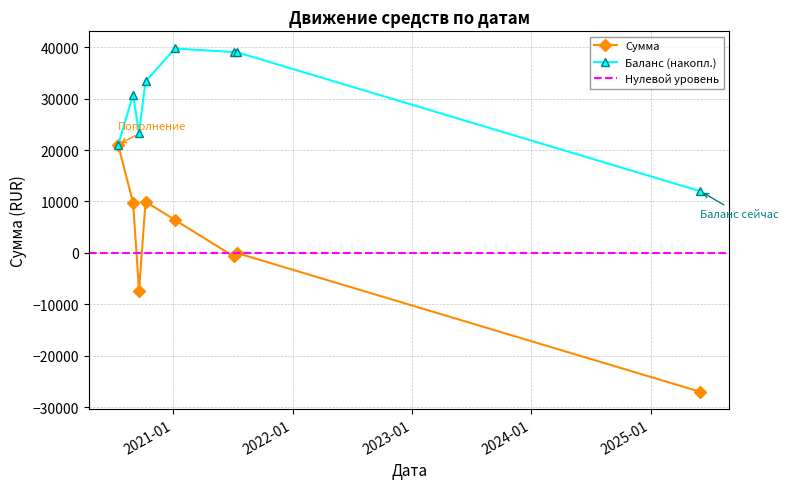

How many values are below 6408?

4